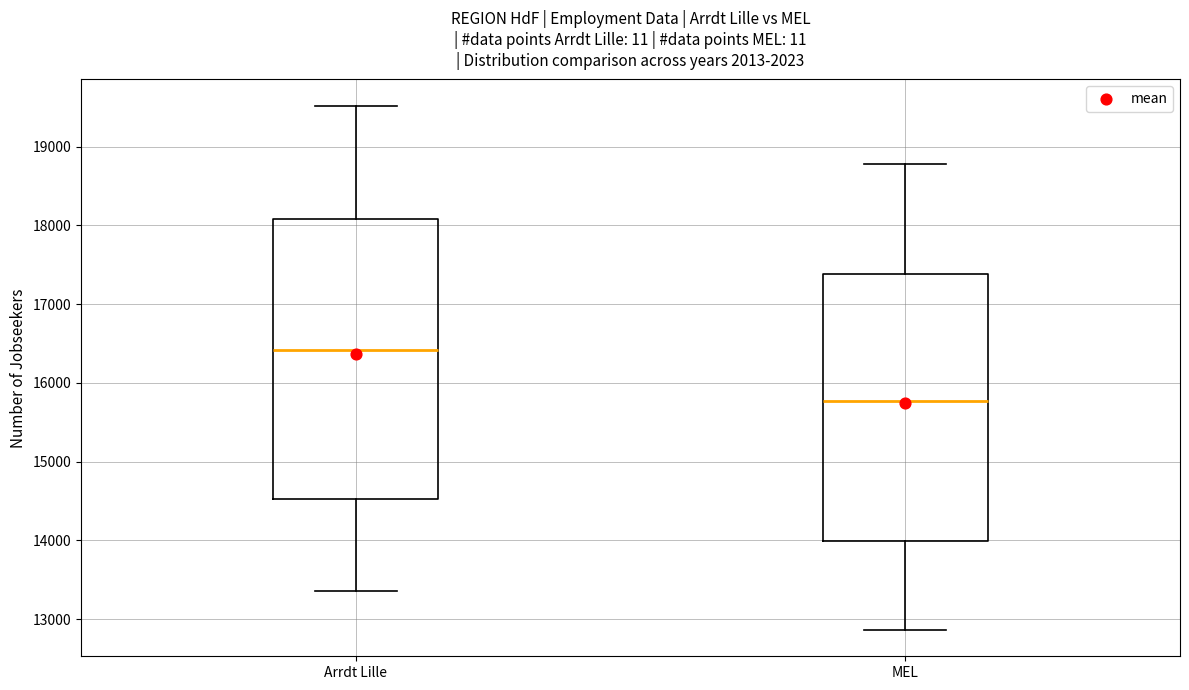

Where is the upper edge of the box for Arrdt Lille on the y-axis? The values are not printed on the chart, so give them approximately, as read against the axis.

18100